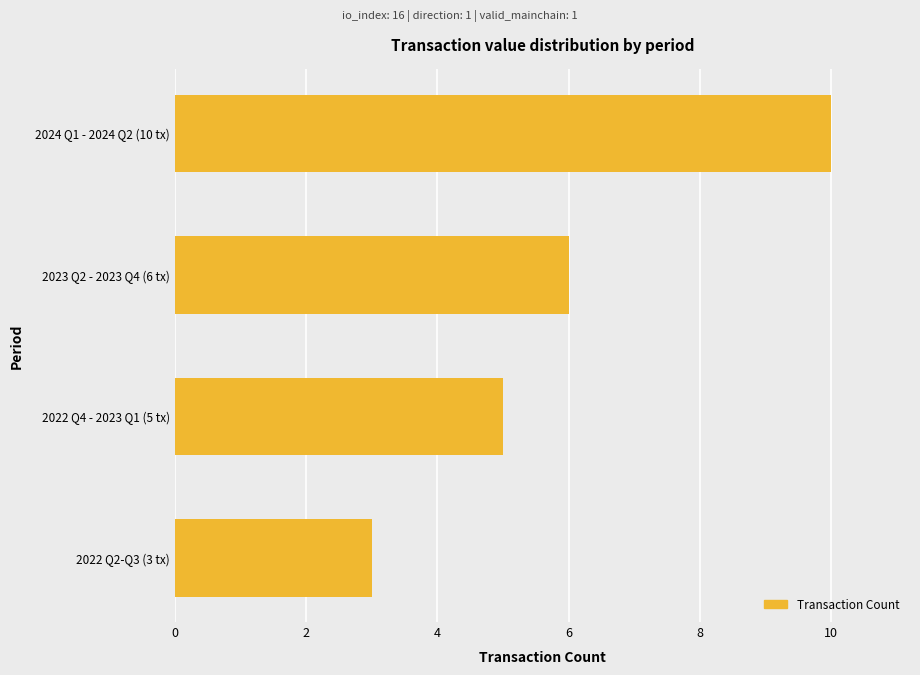

Approximately how many times larger is the value at 2024 Q1 - 2024 Q2 (10 tx) compared to 2022 Q4 - 2023 Q1 (5 tx)?

2.0